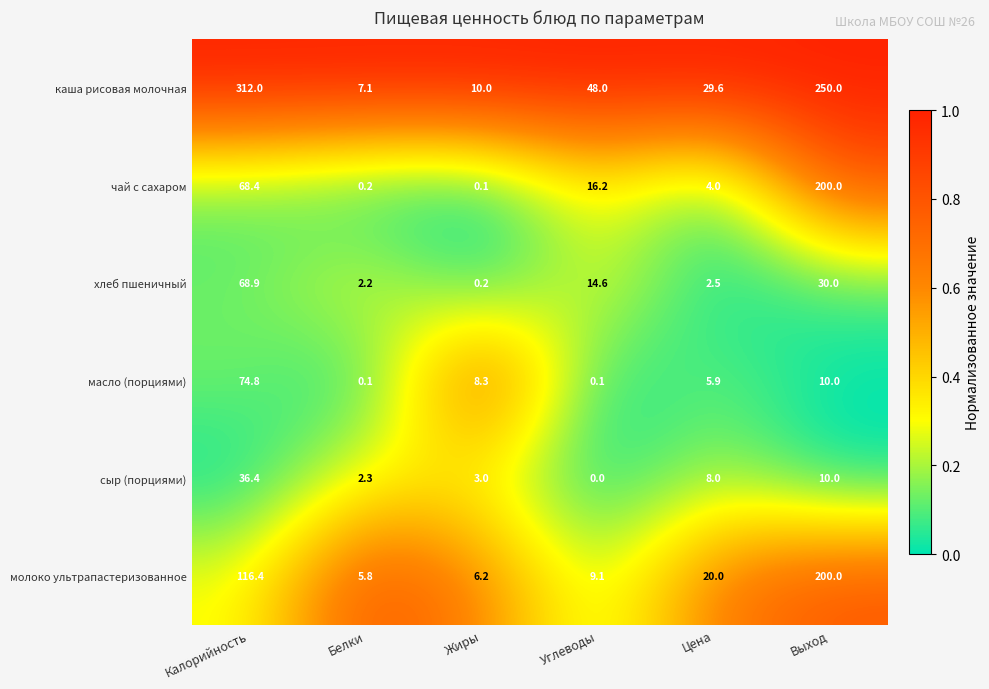

Is the value of каша рисовая молочная at Калорийность greater than the value of молоко ультрапастеризованное at Белки?

Yes